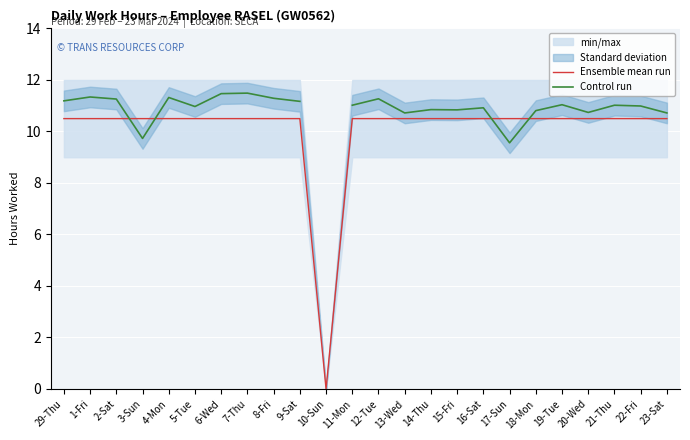

How many positive values does the Control run series have?

23